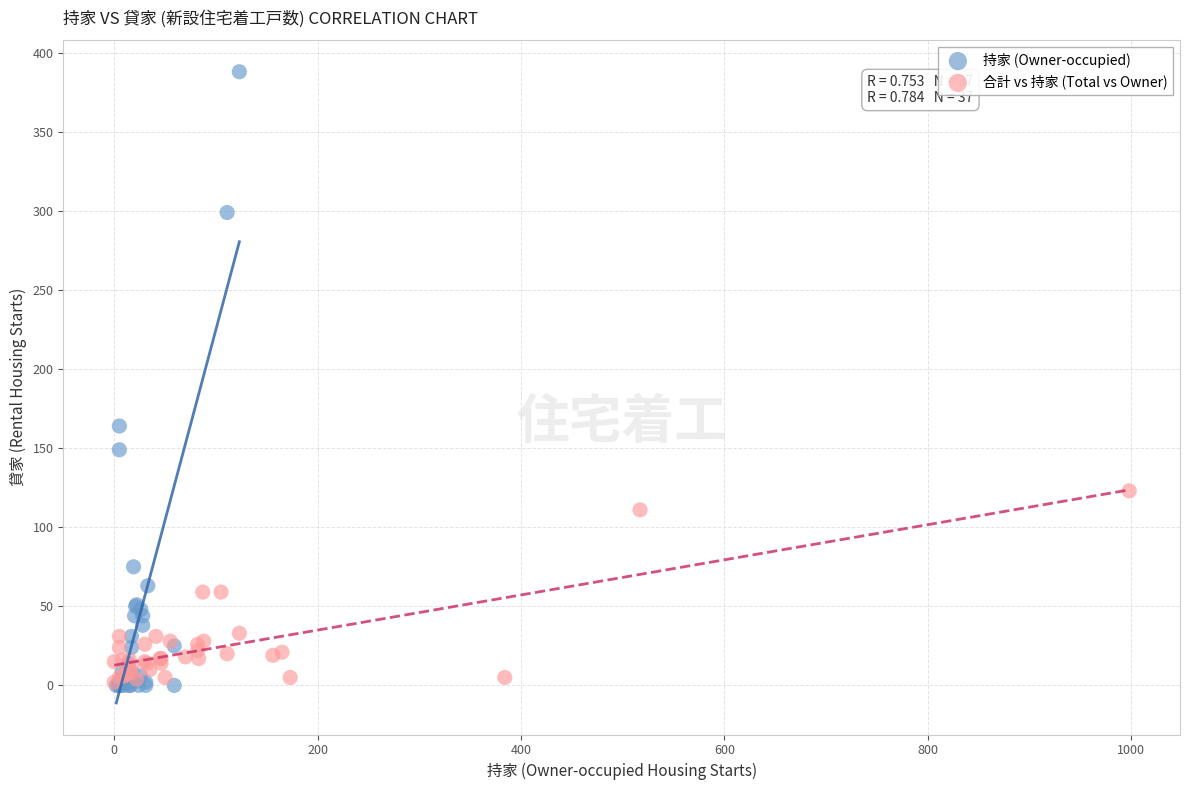

Which series has the largest Y range (max minus min)?

持家 (Owner-occupied)